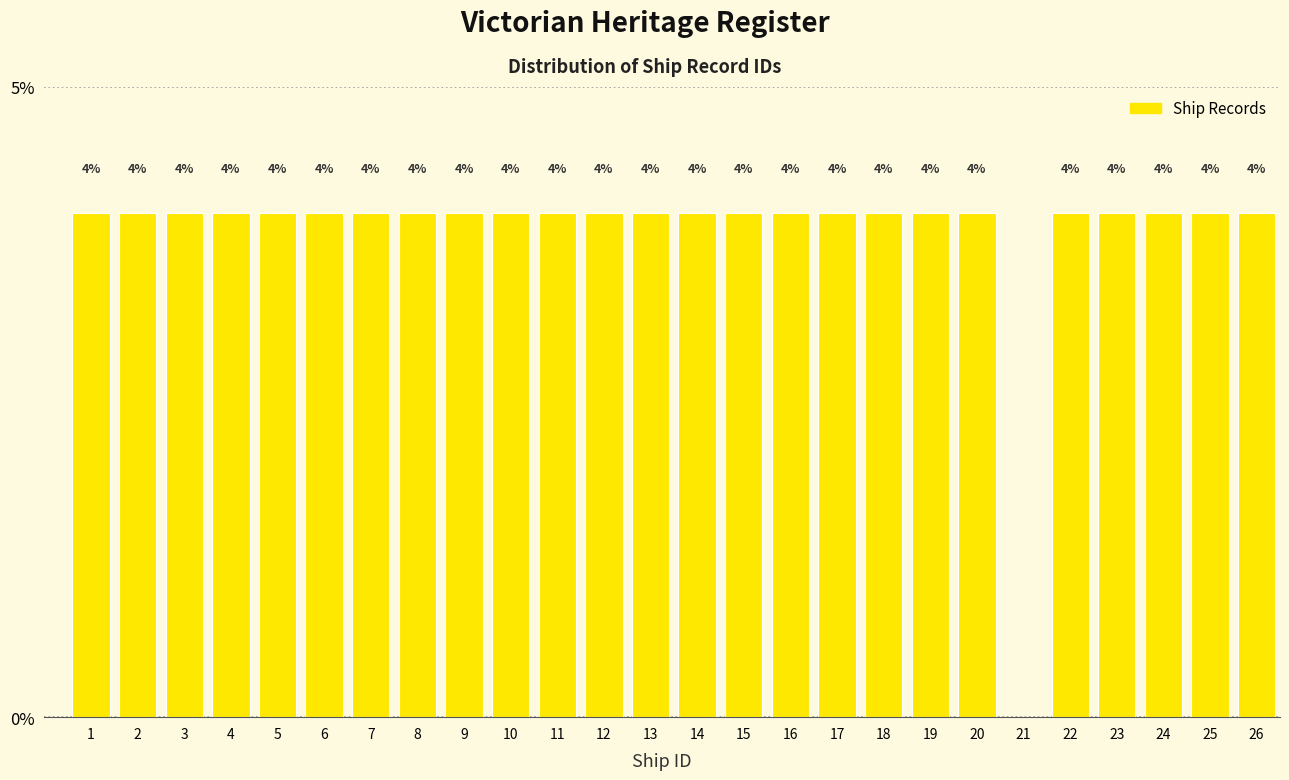

Reading left to right, transcribe all the data shown in this chart.

1=4	2=4	3=4	4=4	5=4	6=4	7=4	8=4	9=4	10=4	11=4	12=4	13=4	14=4	15=4	16=4	17=4	18=4	19=4	20=4	21=0	22=4	23=4	24=4	25=4	26=4